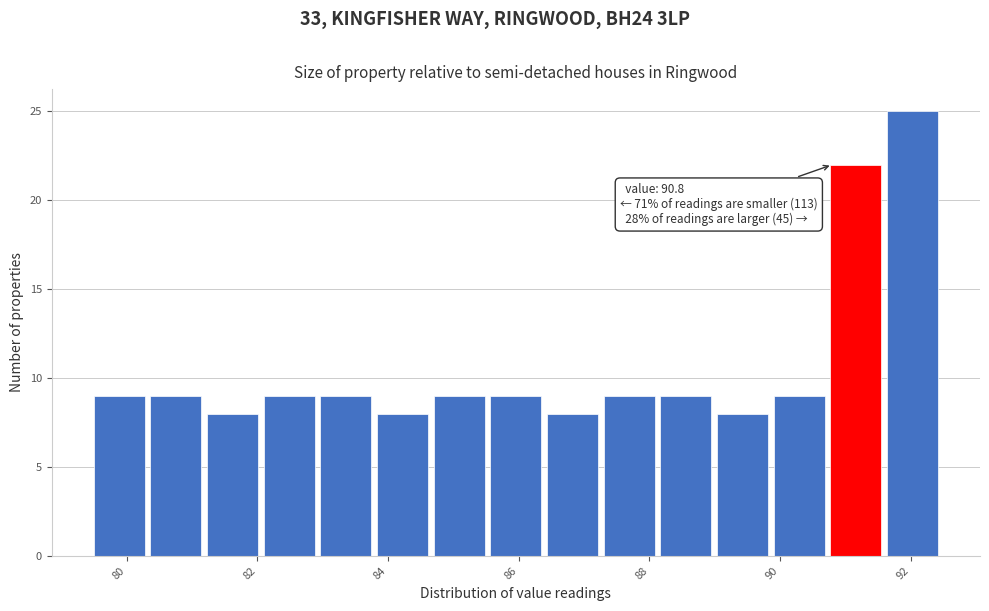

Over which range of the x-axis is the bar tallest?

91.6 to 92.6